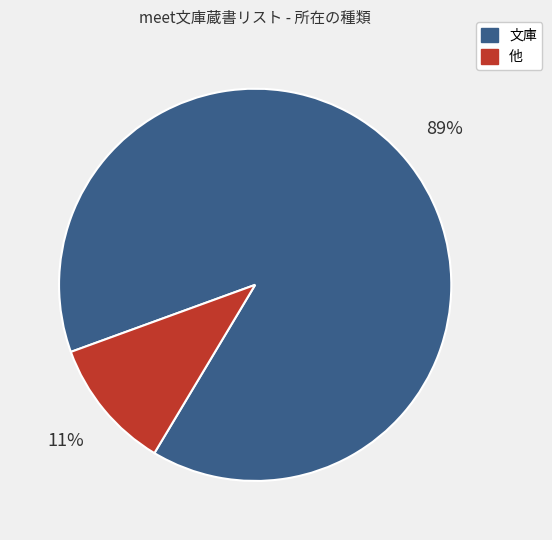

What percentage is the 文庫 slice, to the nearest percent?

89%